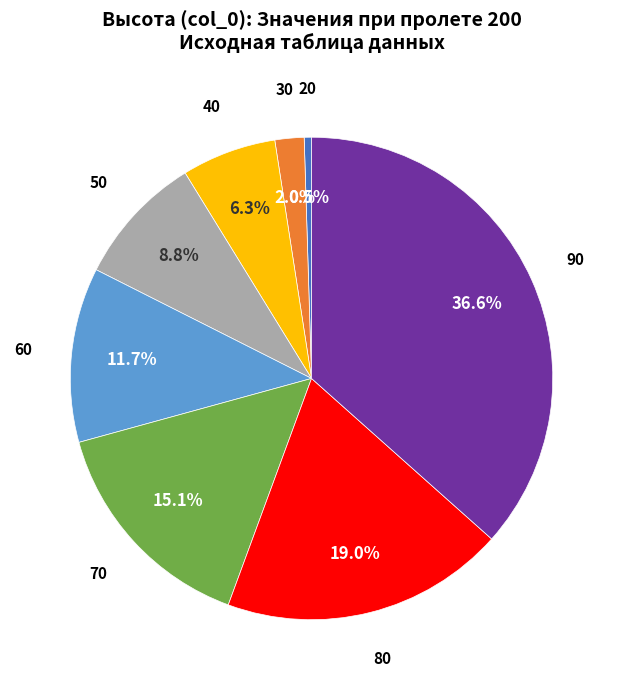

How many segments does this pie chart have?

8